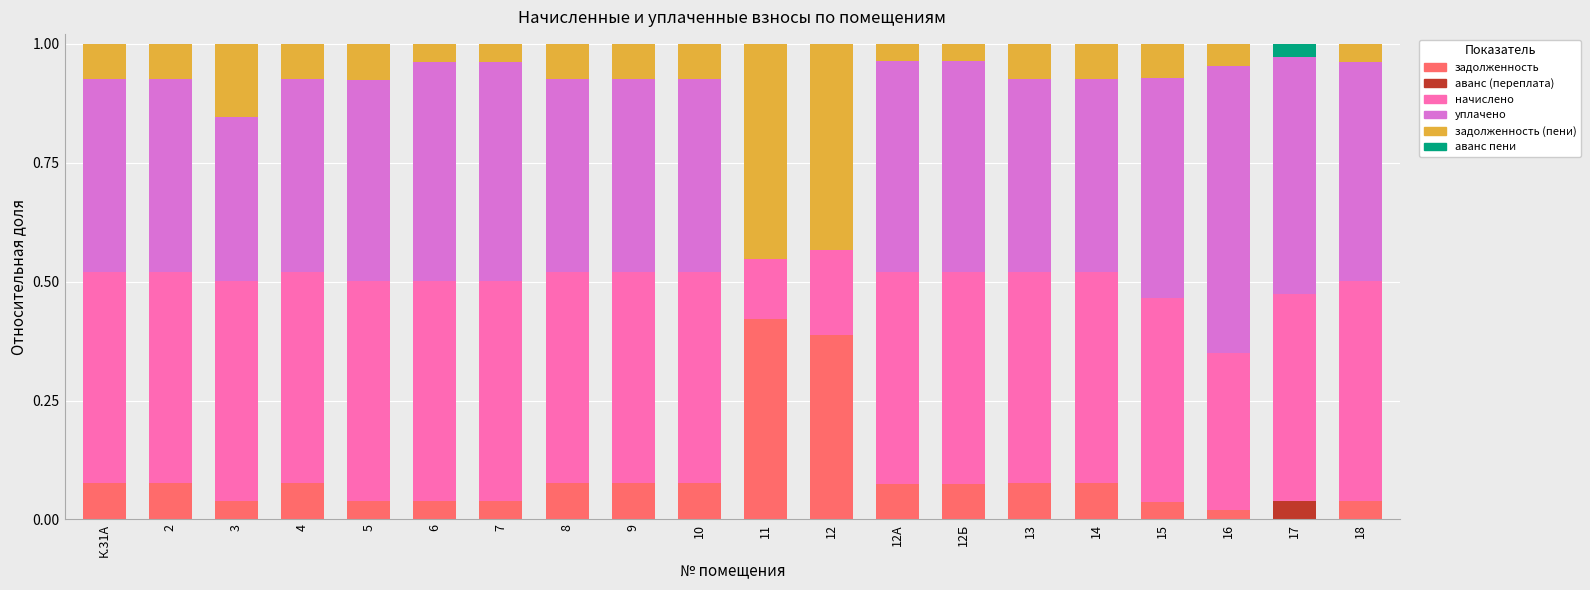

What is the total value across all series at 4?

1.0